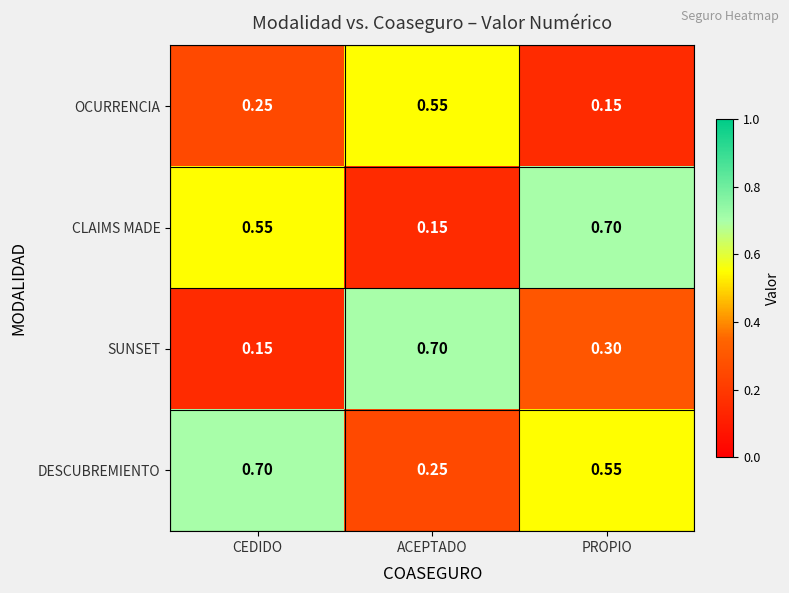

Rank the categories by SUNSET value from lowest to highest.

CEDIDO, PROPIO, ACEPTADO